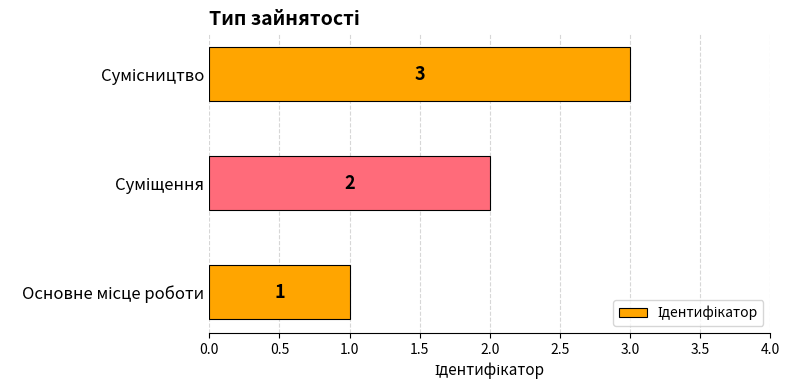

How many data points does each series have?

3